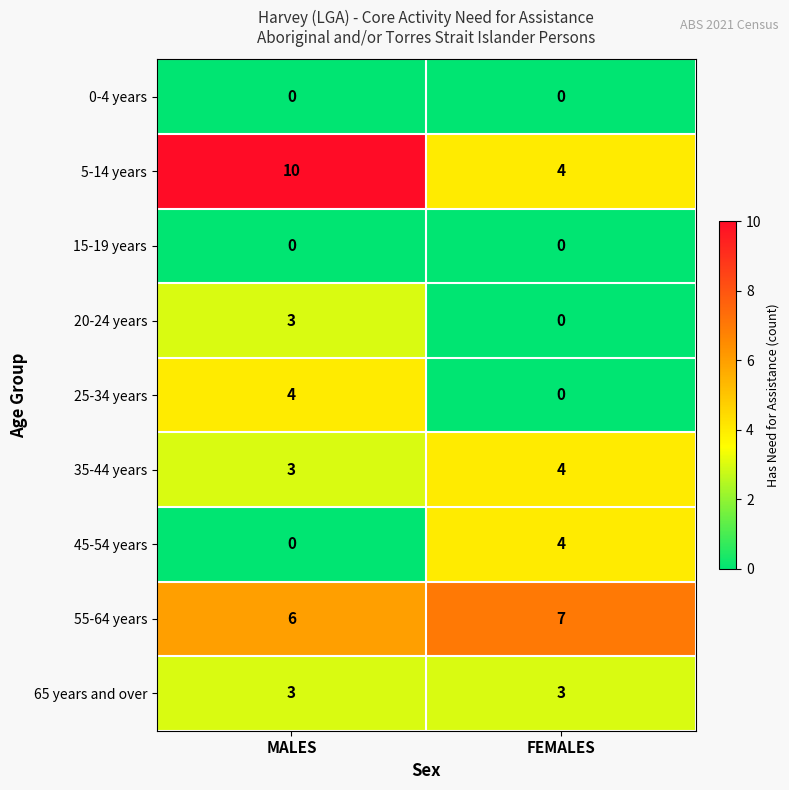

What is the difference between the 25-34 years values at MALES and FEMALES?

4